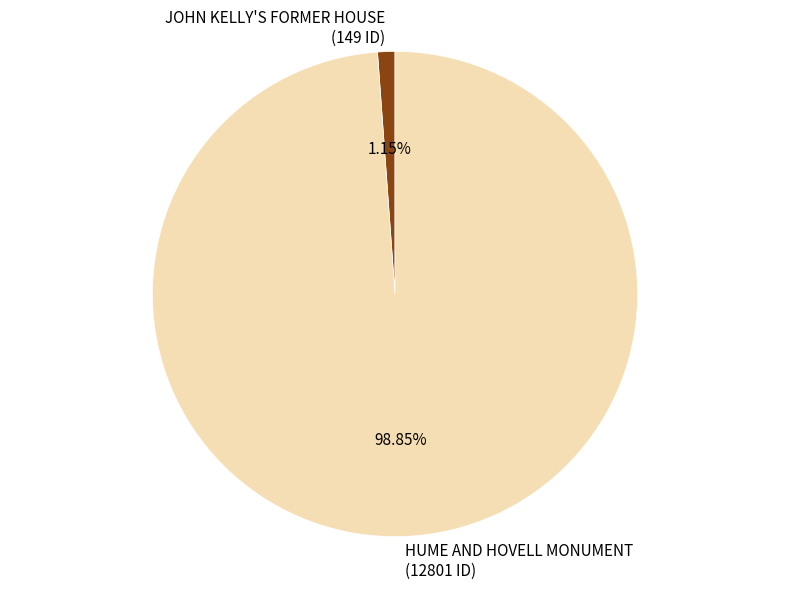

To the nearest percent, what is the difference between the largest and smallest slice percentages?

98%